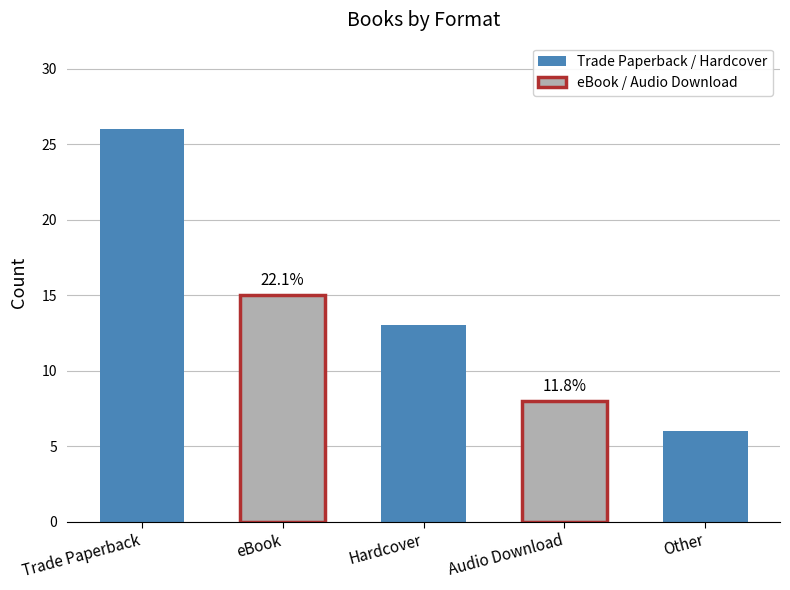

Which label corresponds to the smallest value in the chart?

Other